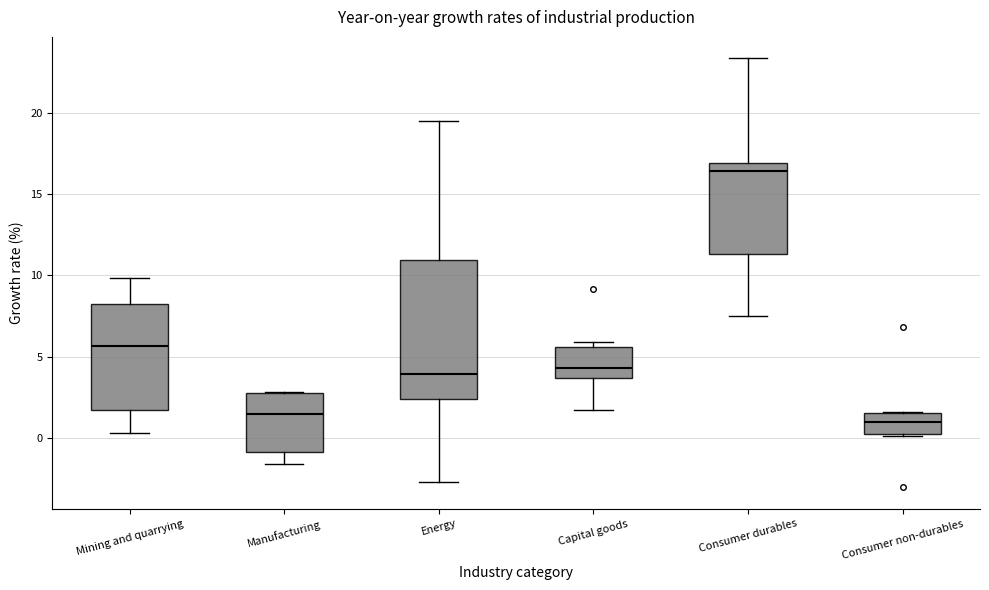

Which box is the tallest, from its lower edge to its upper edge?

Energy